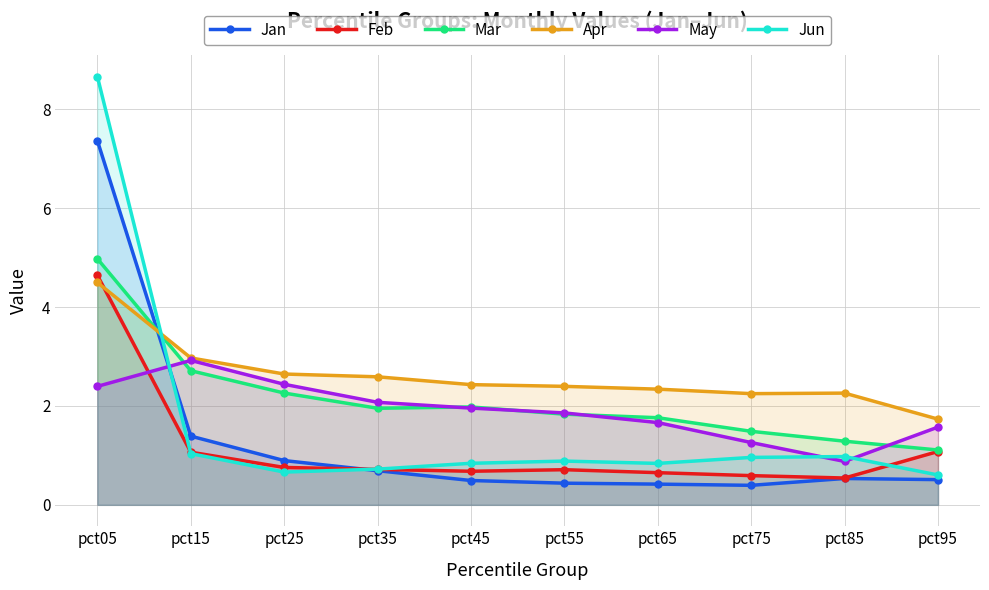

Reading right to left, transcribe all the data shown in this chart.

Jan: 0.5	0.5	0.4	0.4	0.4	0.5	0.7	0.9	1.4	7.4
Feb: 1.1	0.5	0.6	0.7	0.7	0.7	0.7	0.8	1.1	4.6
Mar: 1.1	1.3	1.5	1.8	1.8	2.0	2.0	2.3	2.7	5.0
Apr: 1.7	2.3	2.2	2.3	2.4	2.4	2.6	2.6	3.0	4.5
May: 1.6	0.9	1.3	1.7	1.9	2.0	2.1	2.4	2.9	2.4
Jun: 0.6	1.0	1.0	0.8	0.9	0.8	0.7	0.7	1.0	8.7